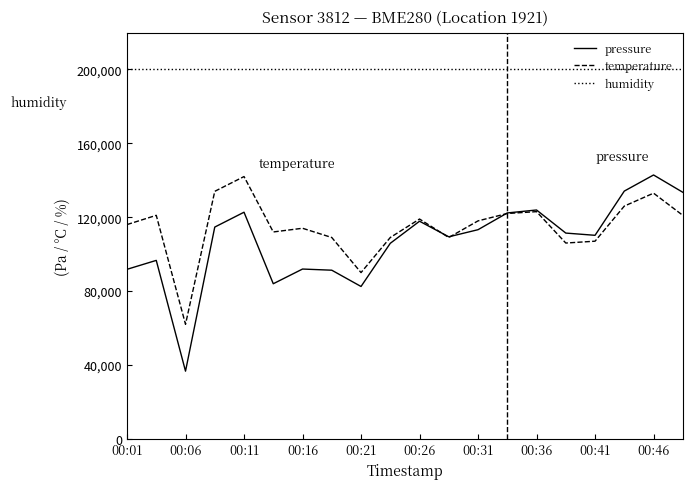

Which series has the largest range (max minus min)?

pressure